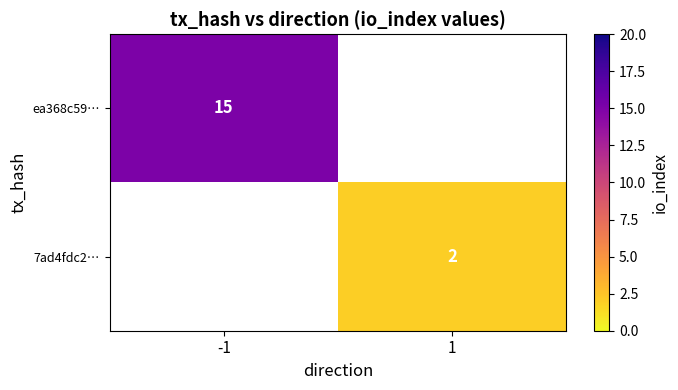

True or false: 7ad4fdc2… has a value of 2 at 1.

True